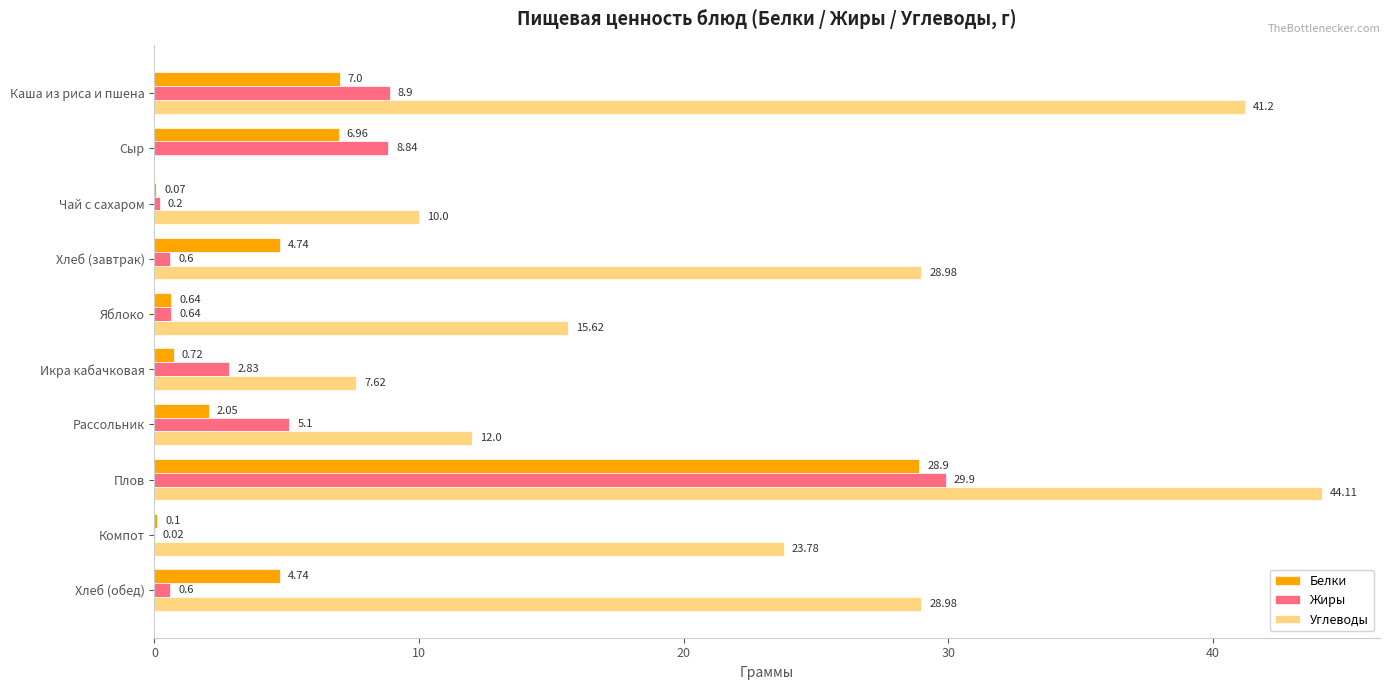

Between Икра кабачковая and Плов, which series saw the biggest shift?

Углеводы